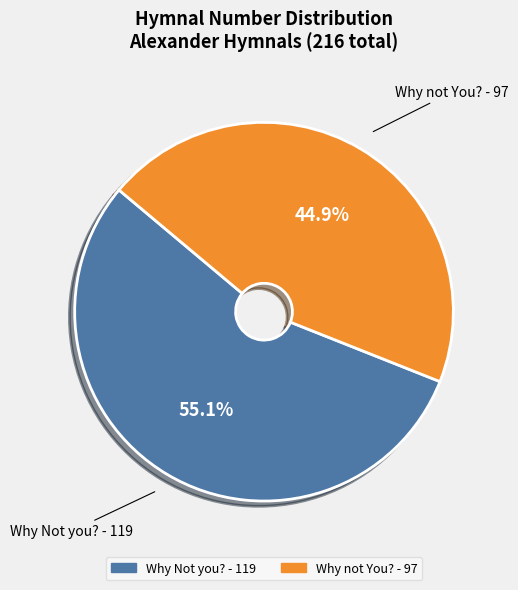

How many segments does this pie chart have?

2